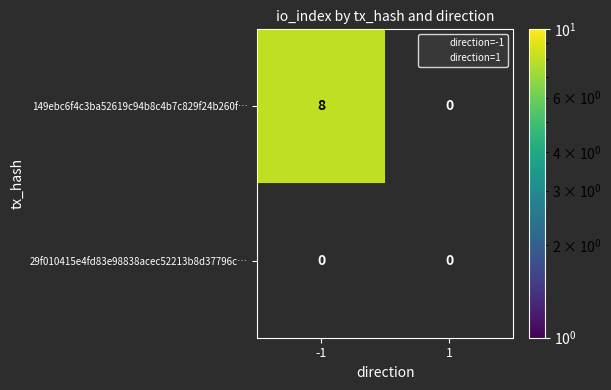

Rank the series at 1 from lowest to highest value.

149ebc6f4c3ba52619c94b8c4b7c829f24b260f, 29f010415e4fd83e98838acec52213b8d37796c